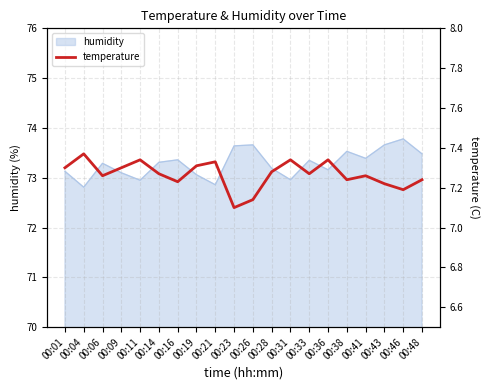

What is the average value?

7.3